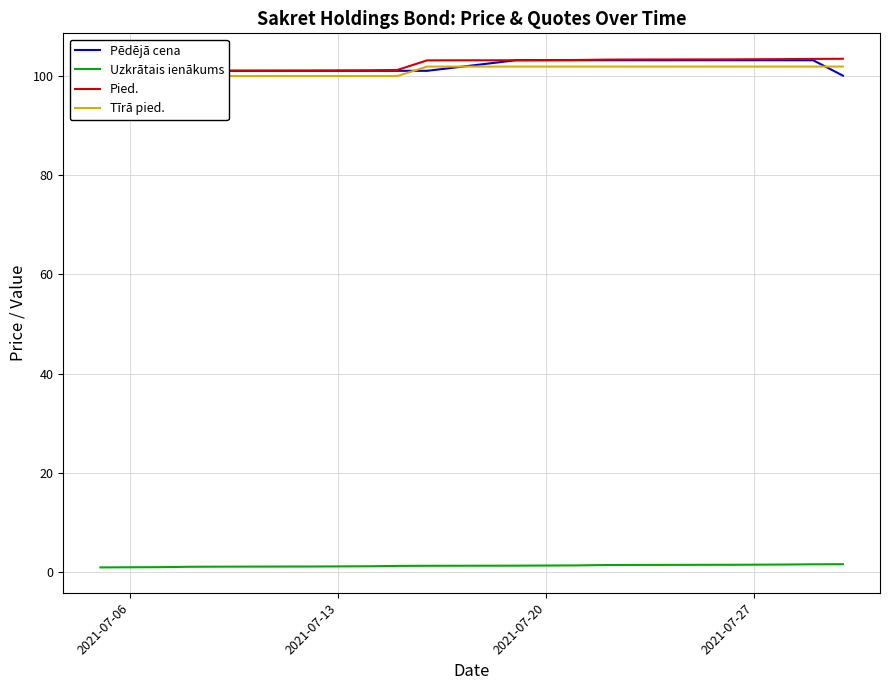

Reading left to right, what are all the values shown in this chart?

Pēdējā cena: 97.4	100.9	100.9	101.0	101.0	101.0	101.0	101.0	101.0	101.0	103.2	103.2	103.2	103.2	103.2	103.2	103.2	103.2	103.2	100.1
Uzkrātais ienākums: 0.9	0.9	1.0	1.1	1.1	1.1	1.1	1.1	1.2	1.2	1.3	1.3	1.3	1.4	1.4	1.4	1.5	1.5	1.6	1.6
Pied.: 100.9	100.9	101.0	101.0	101.1	101.1	101.1	101.1	101.2	103.2	103.2	103.2	103.2	103.3	103.3	103.3	103.4	103.4	103.5	103.5
Tīrā pied.: 100.0	100.0	100.0	100.0	100.0	100.0	100.0	100.0	100.0	101.9	101.9	101.9	101.9	101.9	101.9	101.9	101.9	101.9	101.9	101.9